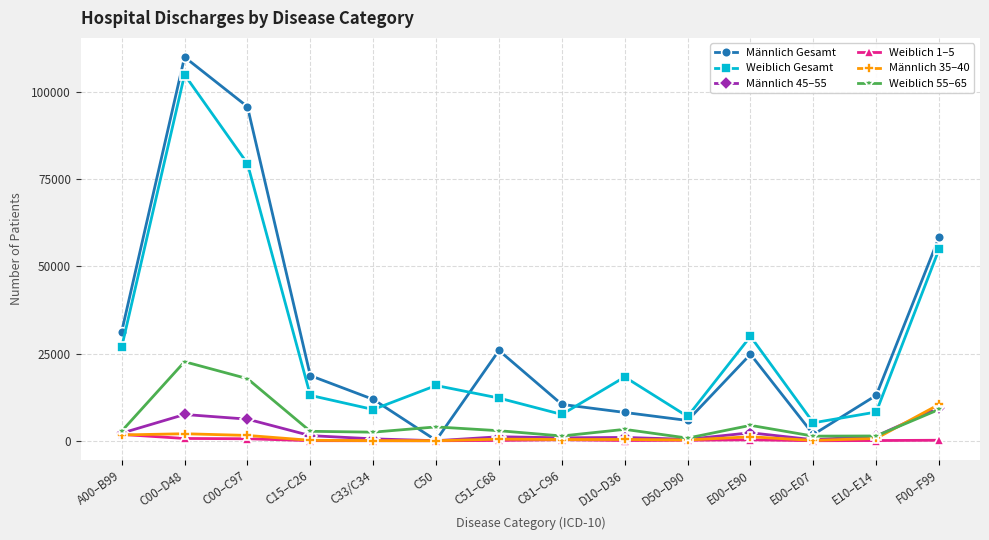

What position from the right is C00–C97?

12